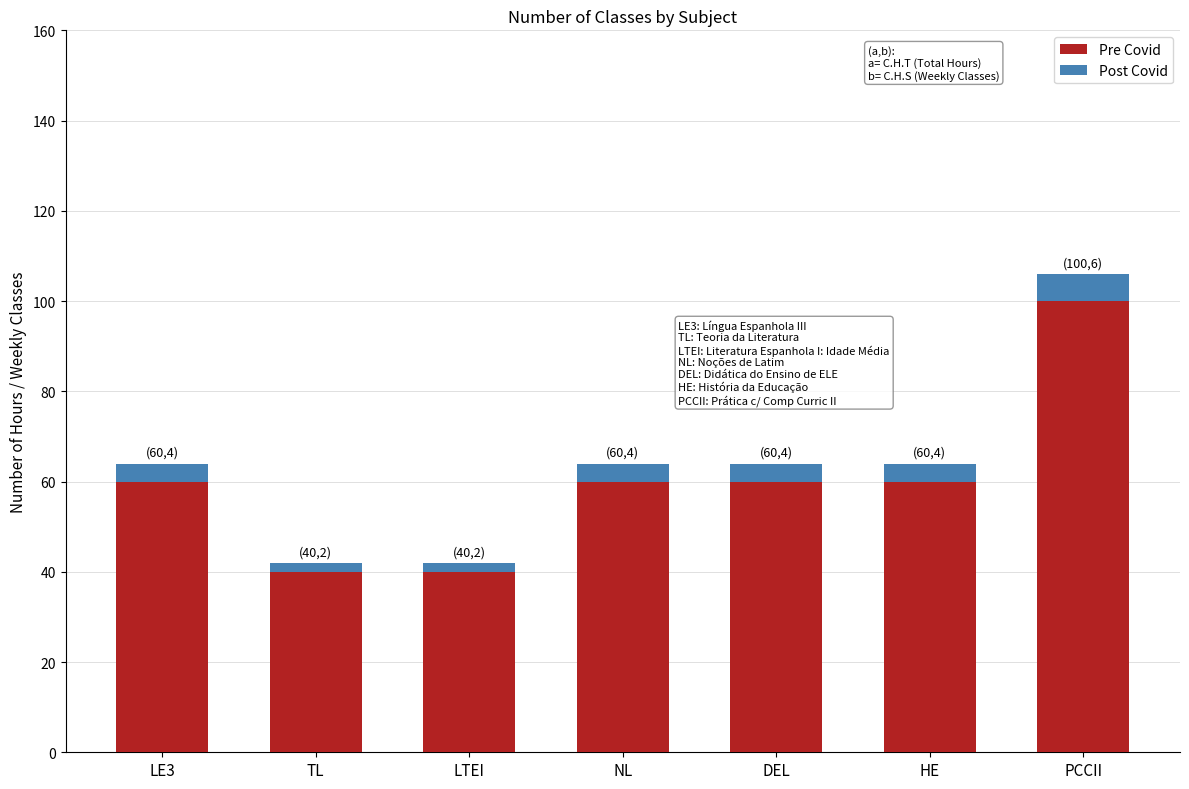

What is the approximate value of Pre Covid at DEL?

60